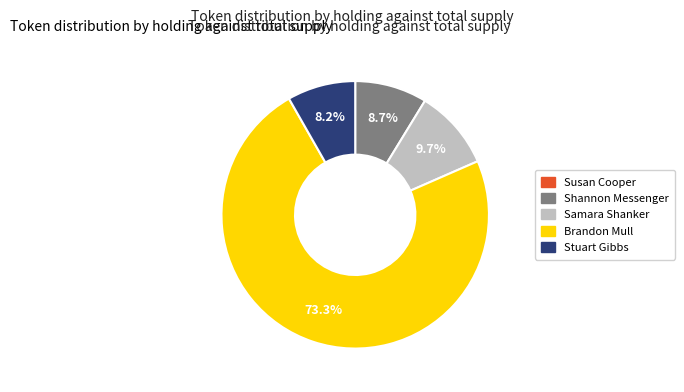

Does any single category account for the majority?

Yes